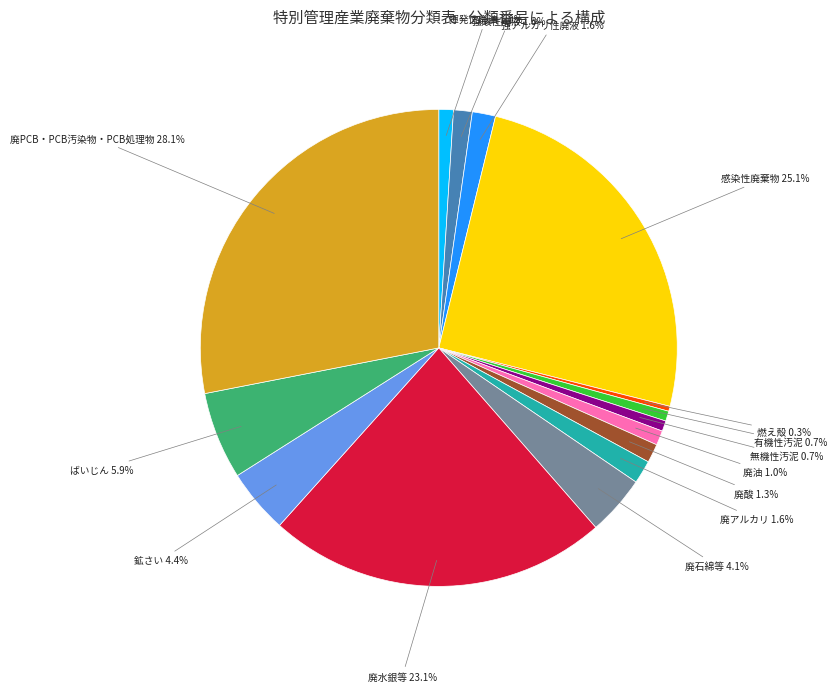

What percentage is the ばいじん slice, to the nearest percent?

6%